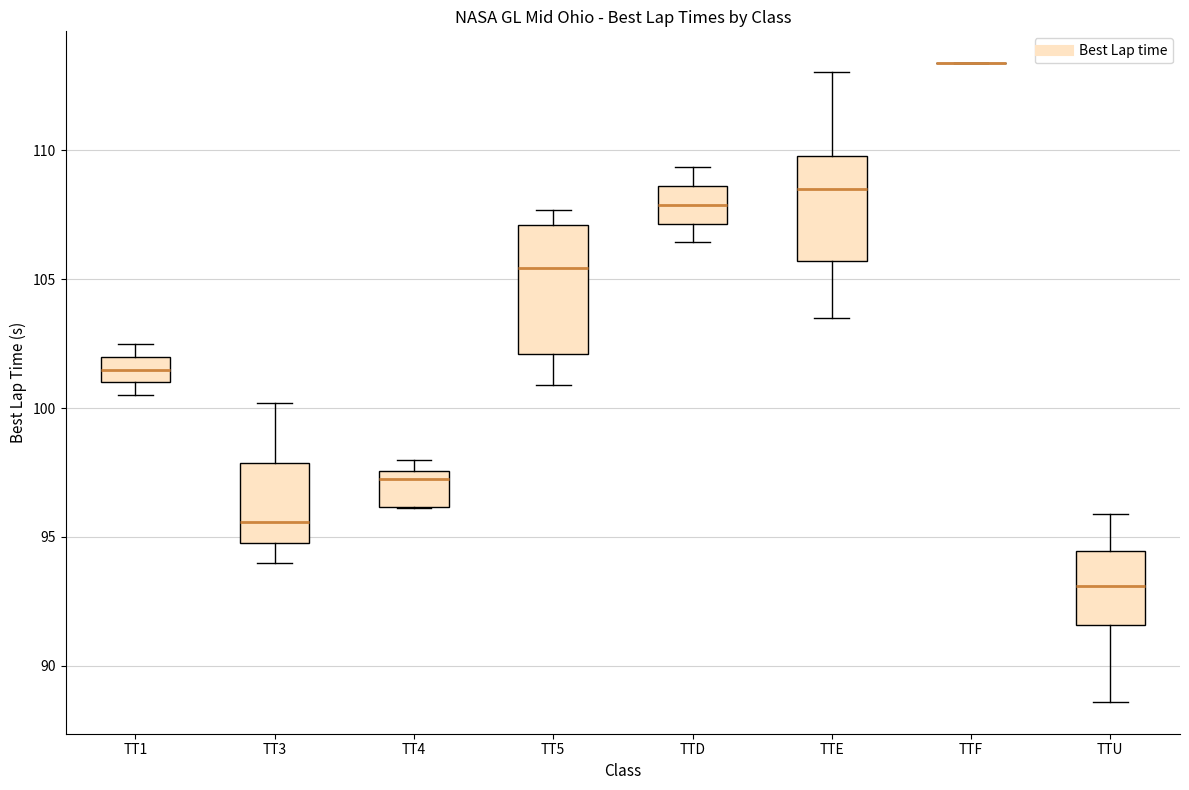

Which box is the tallest, from its lower edge to its upper edge?

TT5